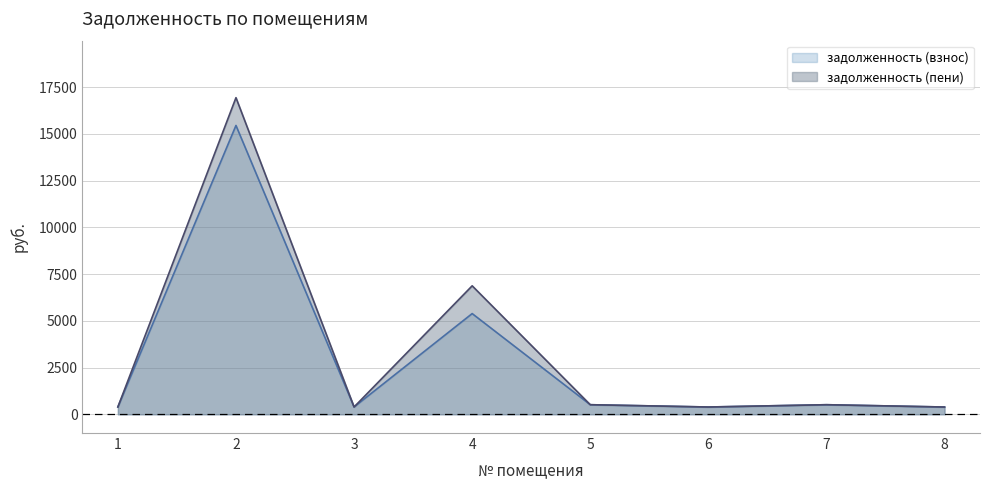

How many interior local valleys does the задолженность (взнос) series have?

2